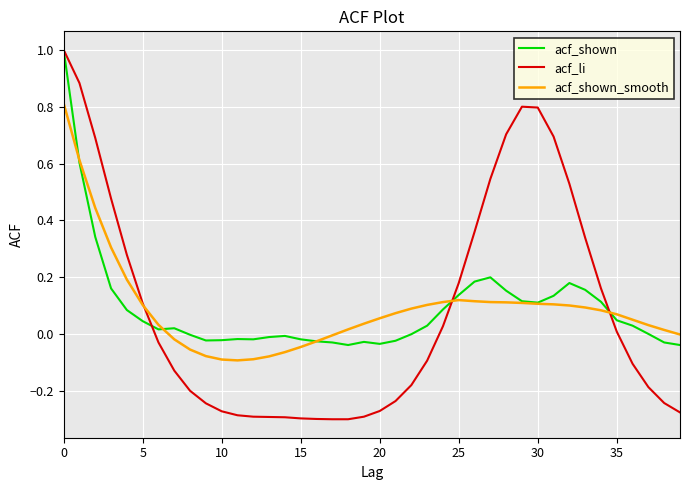

Which series has the widest spread of values?

acf_li